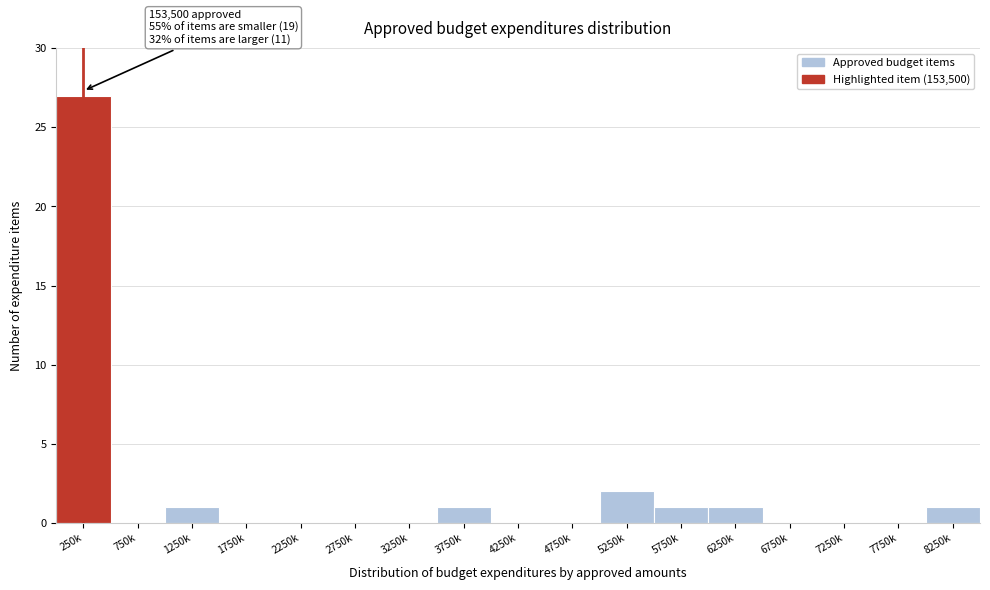

Reading right to left, list all the values displayed in this chart.

8250k=1	7750k=0	7250k=0	6750k=0	6250k=1	5750k=1	5250k=2	4750k=0	4250k=0	3750k=1	3250k=0	2750k=0	2250k=0	1750k=0	1250k=1	750k=0	250k=27